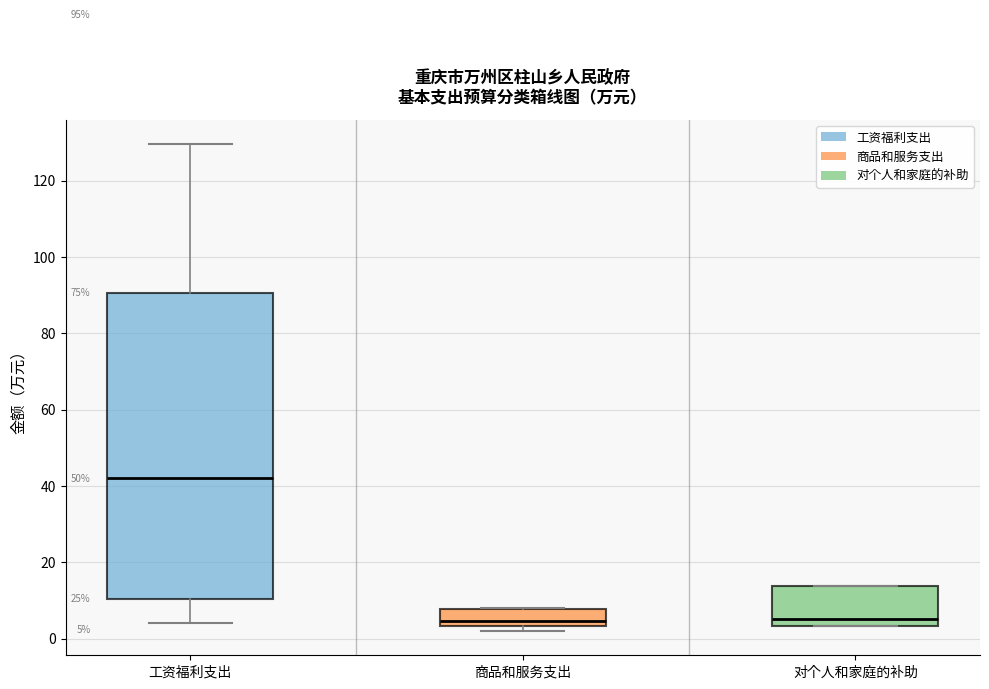

Which box is the tallest, from its lower edge to its upper edge?

工资福利支出